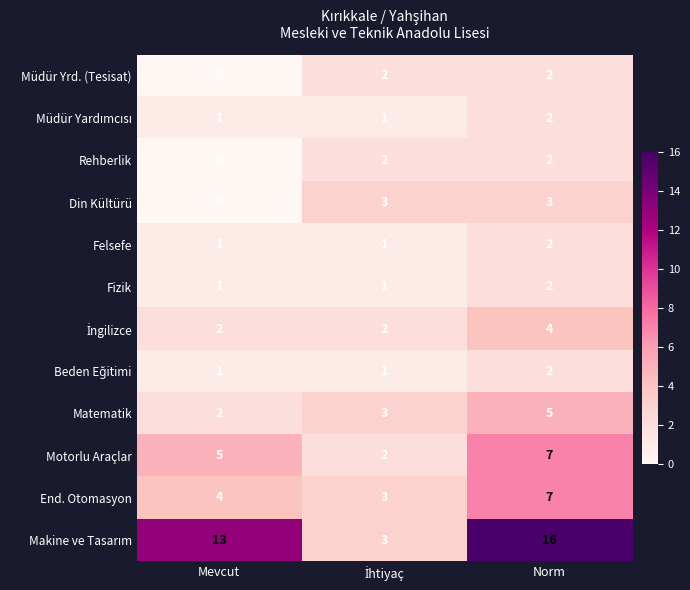

The value of Felsefe at Norm is 2. True or false?

True